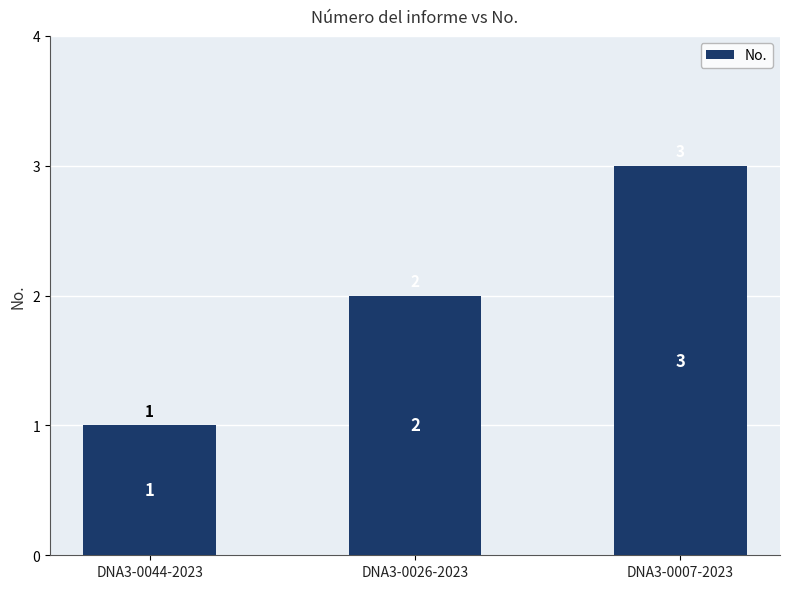

True or false: the data shows 5 at DNA3-0007-2023.

False